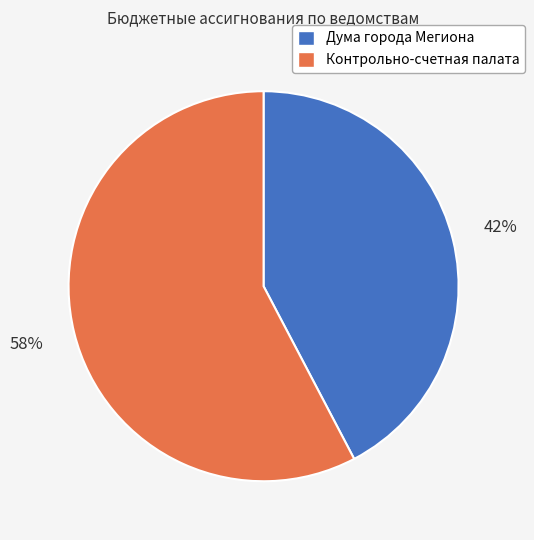

The Дума города Мегиона slice represents 49% of the pie. True or false?

False